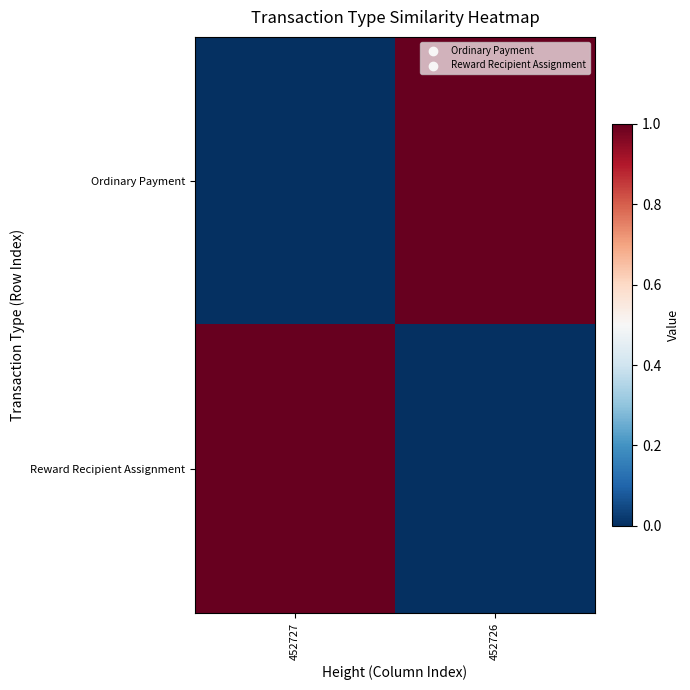

At how many categories does at least one series exceed 0?

2